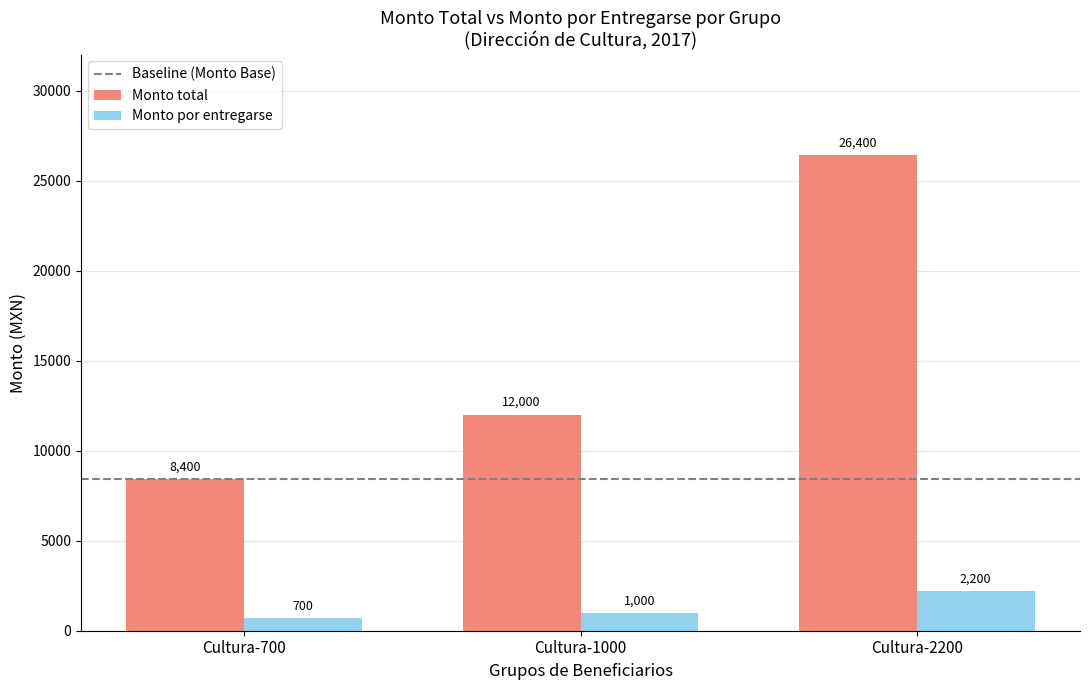

The Monto total series shows 13190 at Cultura-700. True or false?

False